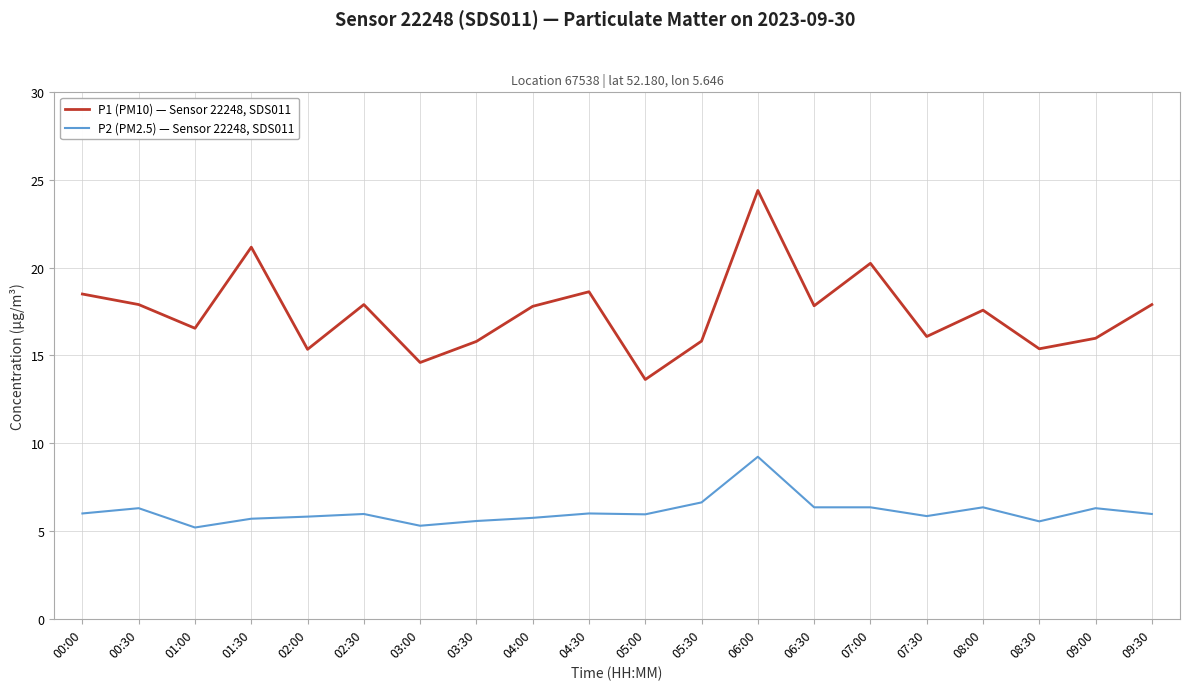

What is the spread (max minus min) of values at 09:30?

11.9